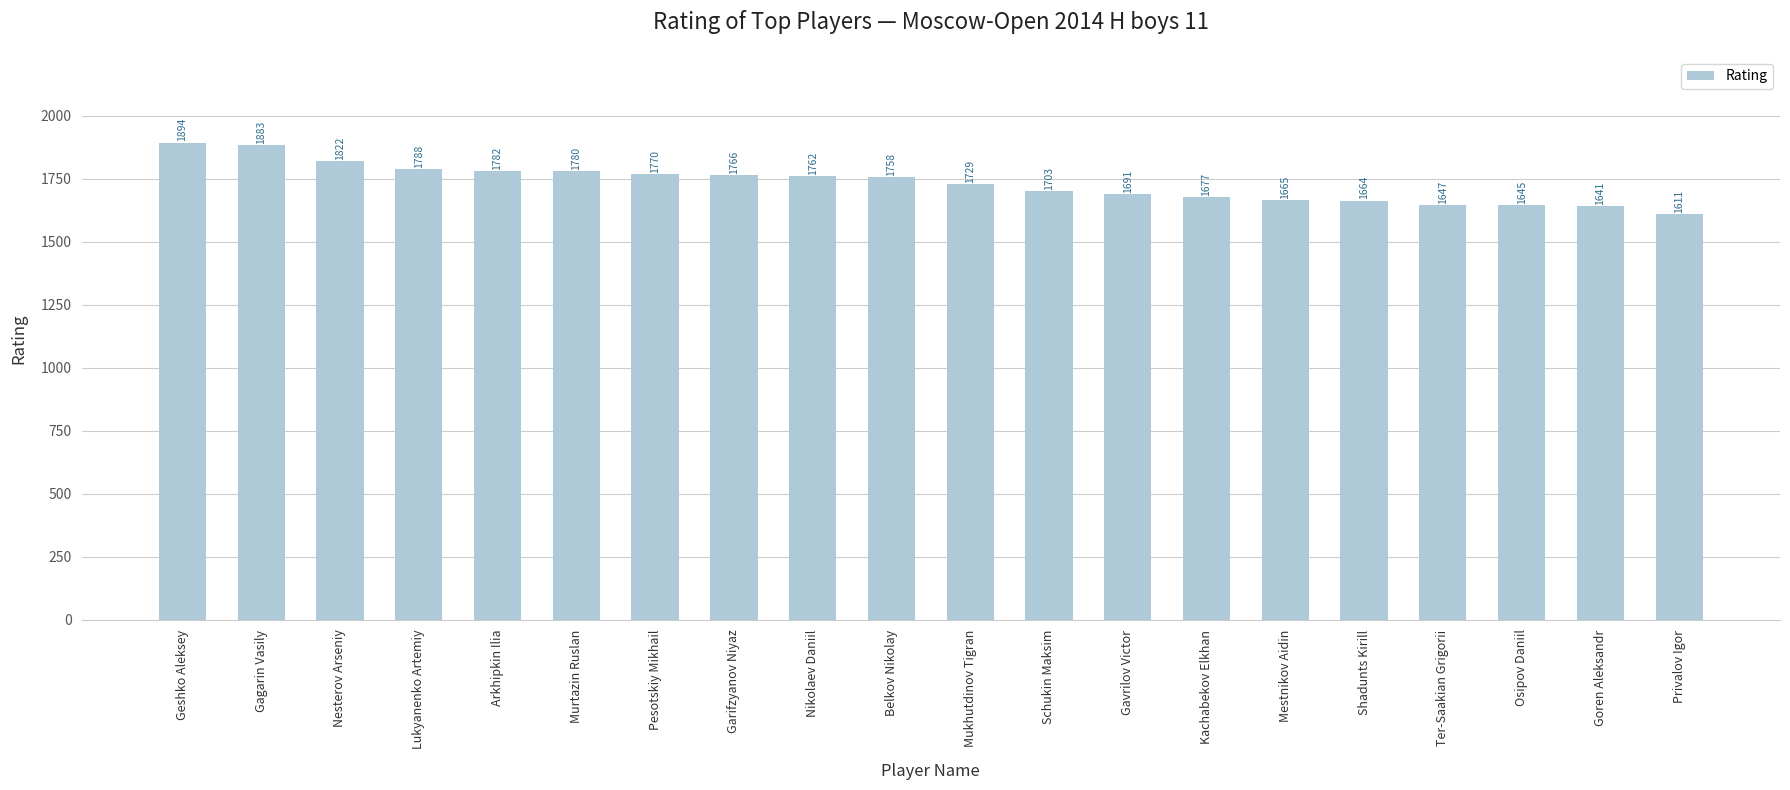

What is the change in value from Geshko Aleksey to Nikolaev Daniil?

-132